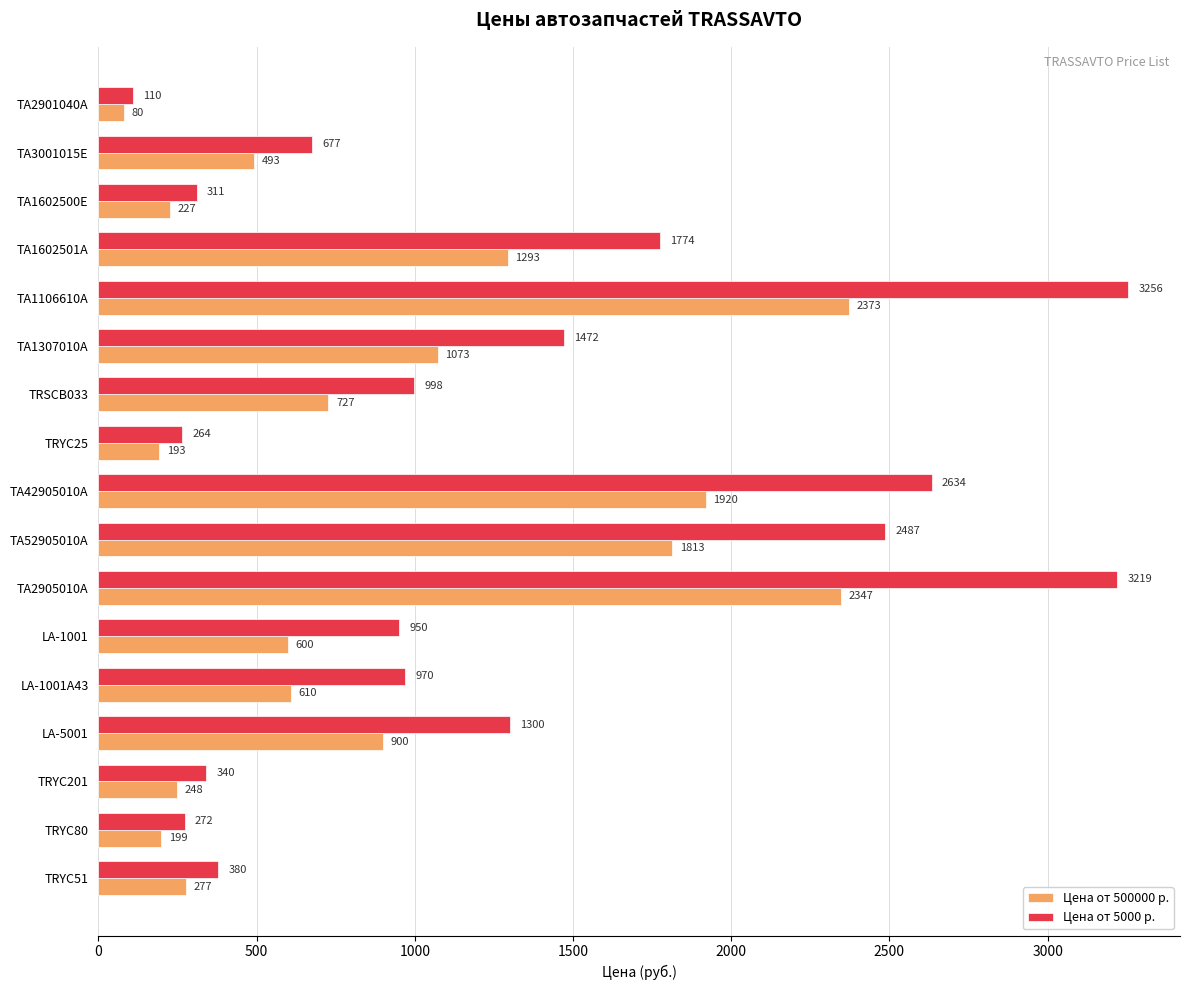

The Цена от 5000 р. series shows 339.9 at TRYC201. True or false?

True